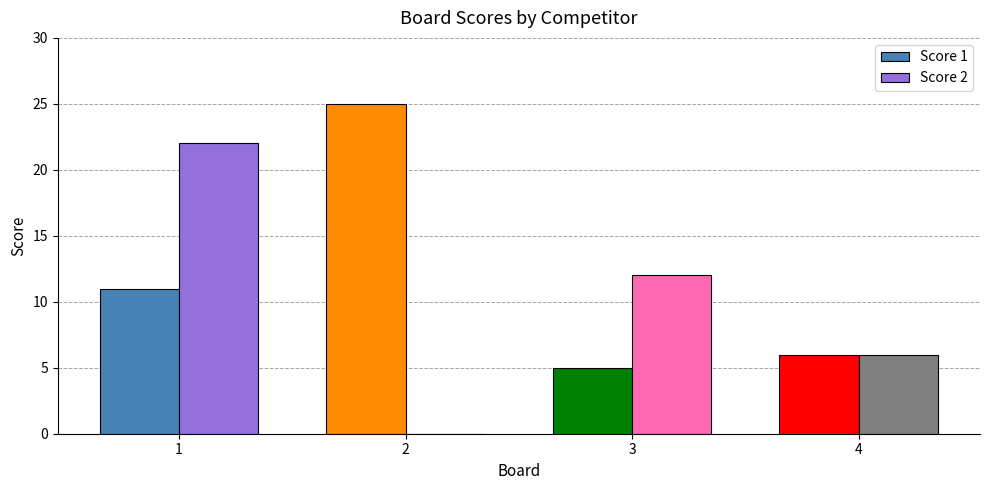

Is it true that Score 1 equals 10 at 4?

False